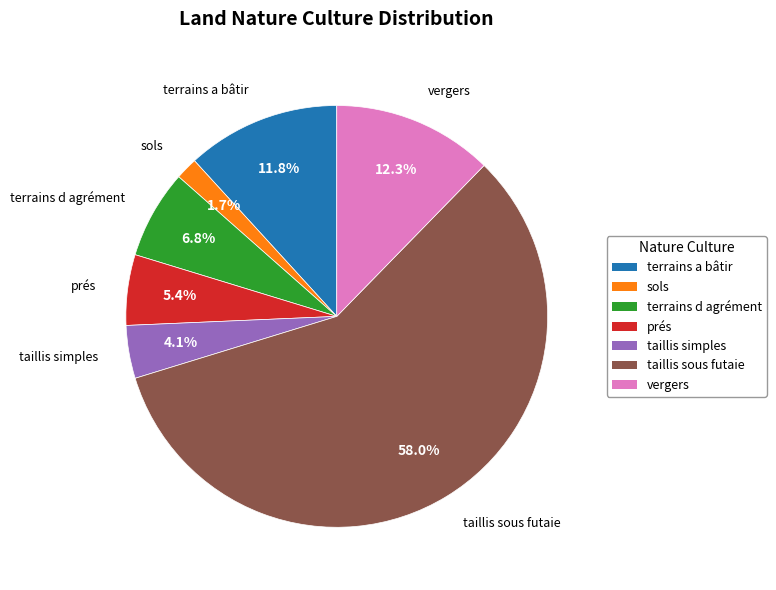

Do prés and terrains d agrément together represent more than half of the pie?

No